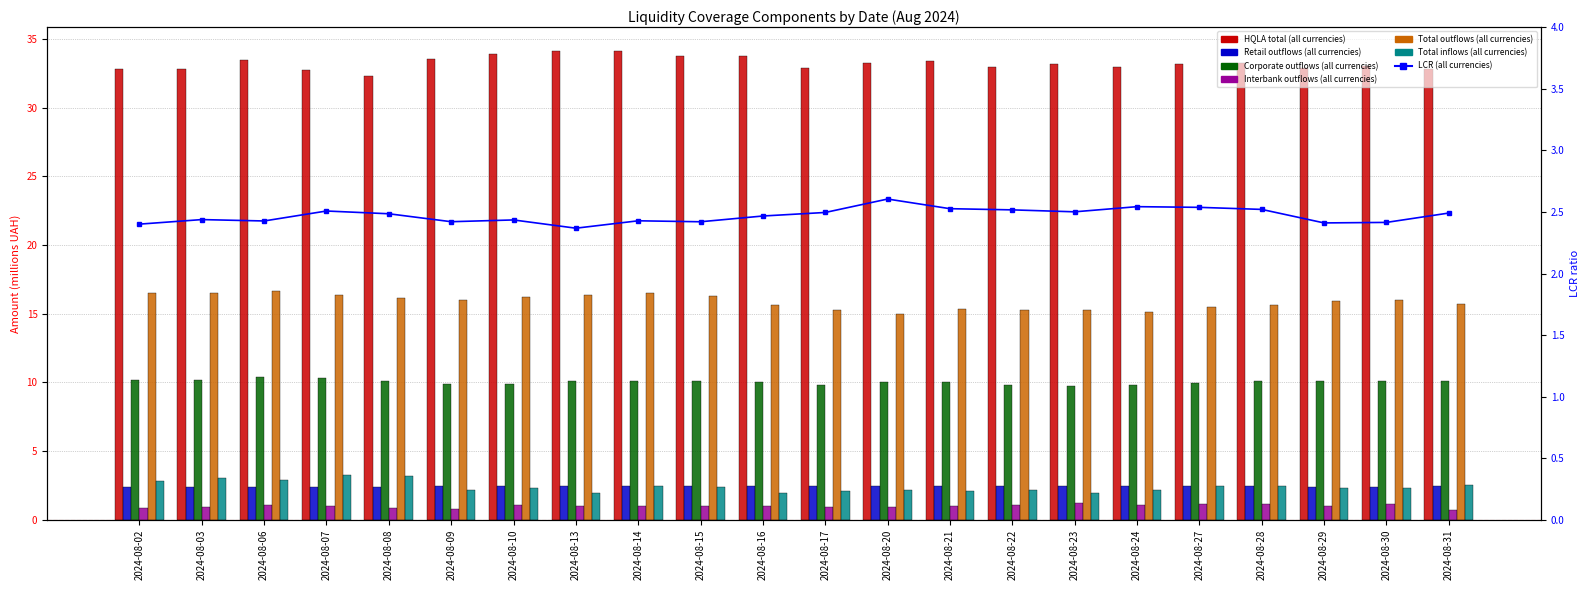

The Interbank outflows (all currencies) series shows 0.8 at 2024-08-08. True or false?

True